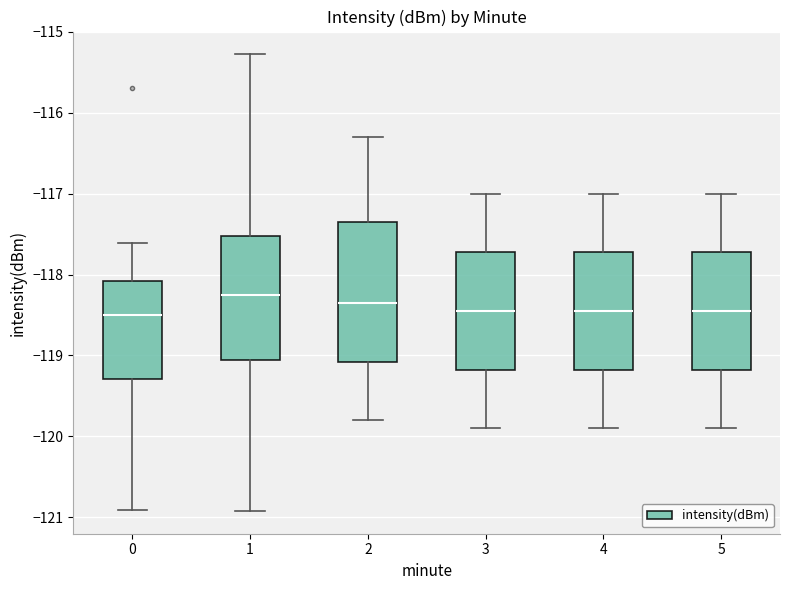

Which box is the tallest, from its lower edge to its upper edge?

2